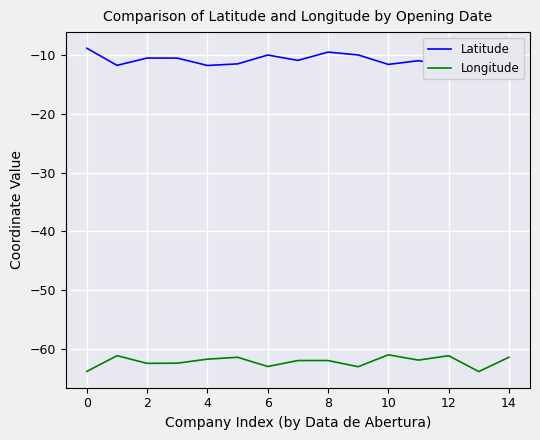

Which series has the largest total across all categories?

Latitude